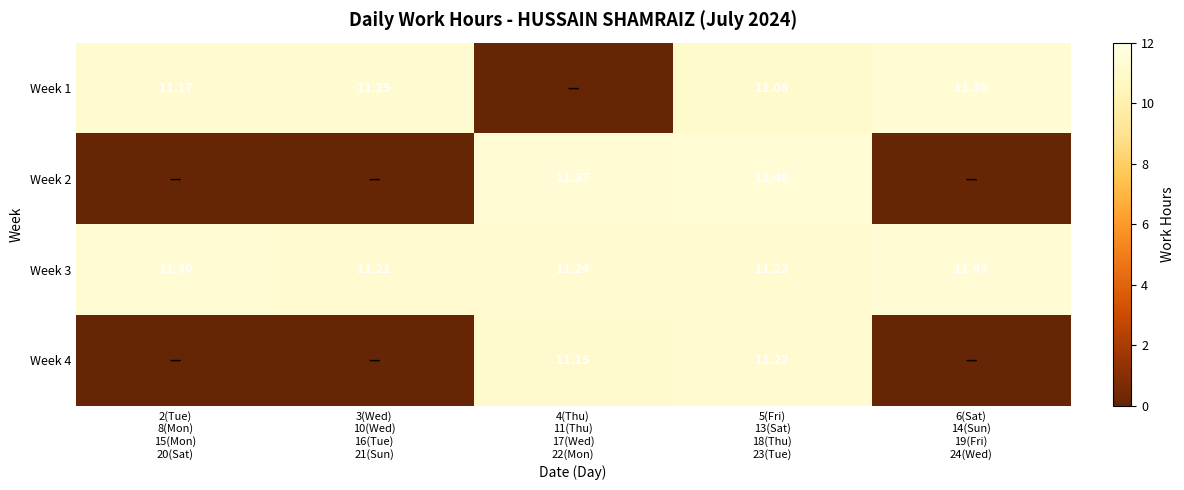

The value of Week 3 at 3(Wed) 10(Wed) 16(Tue) 21(Sun) is 11.2. True or false?

True